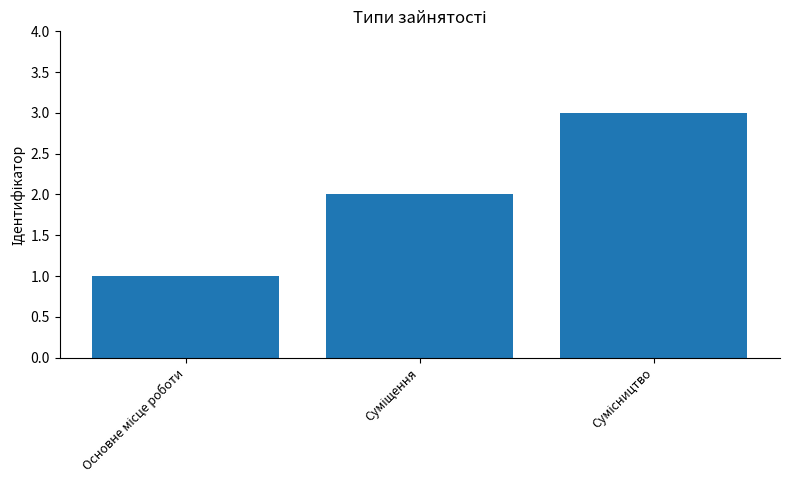

What is the maximum value shown in the chart?

3